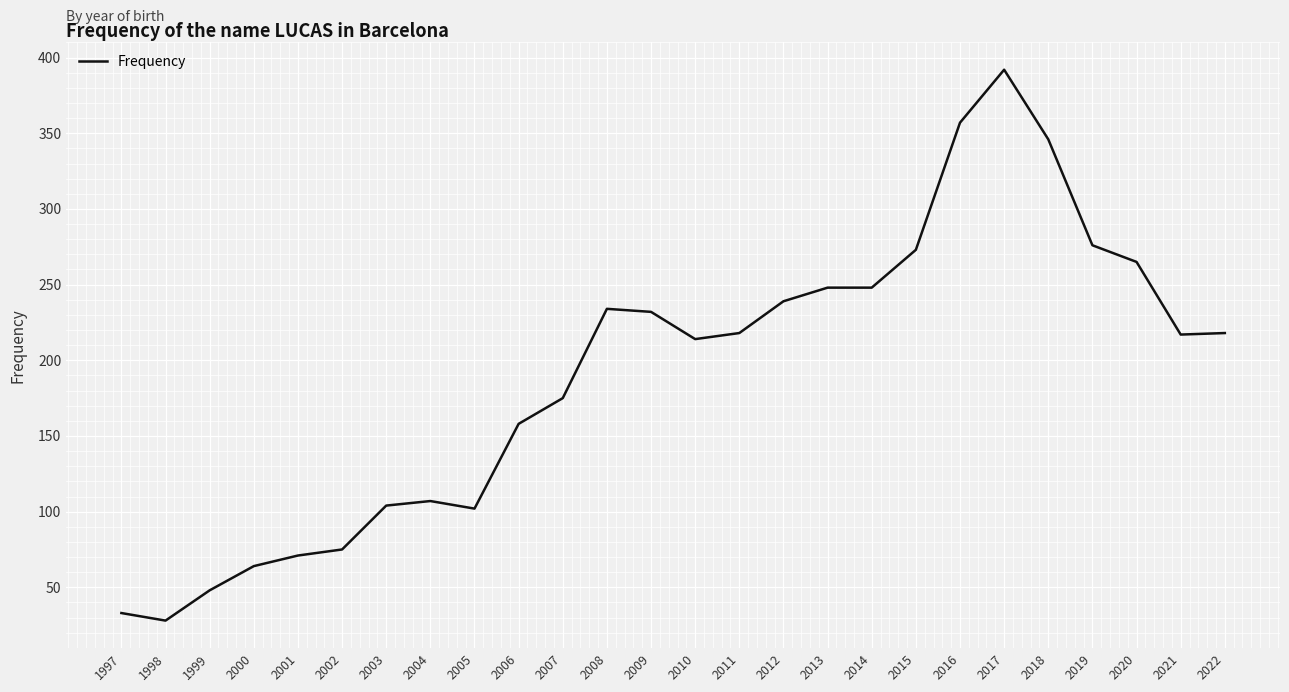

What is the difference between the maximum and minimum values?

364